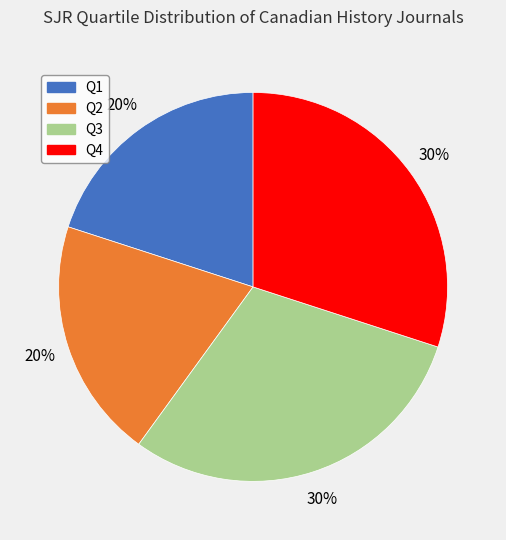

The Q3 slice represents 30% of the pie. True or false?

True